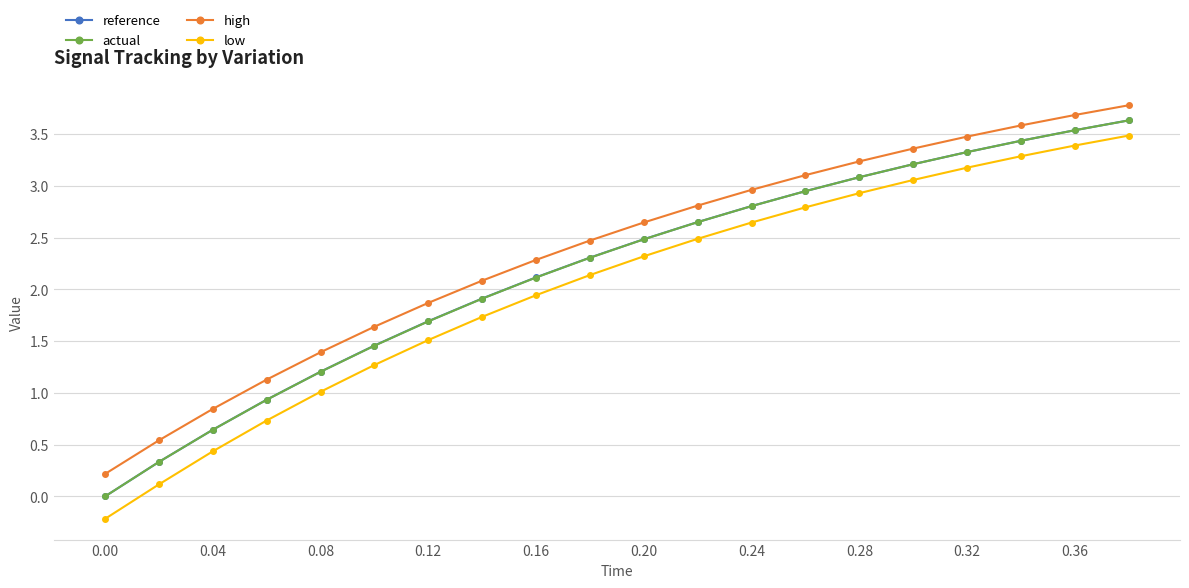

Which series has the widest spread of values?

low